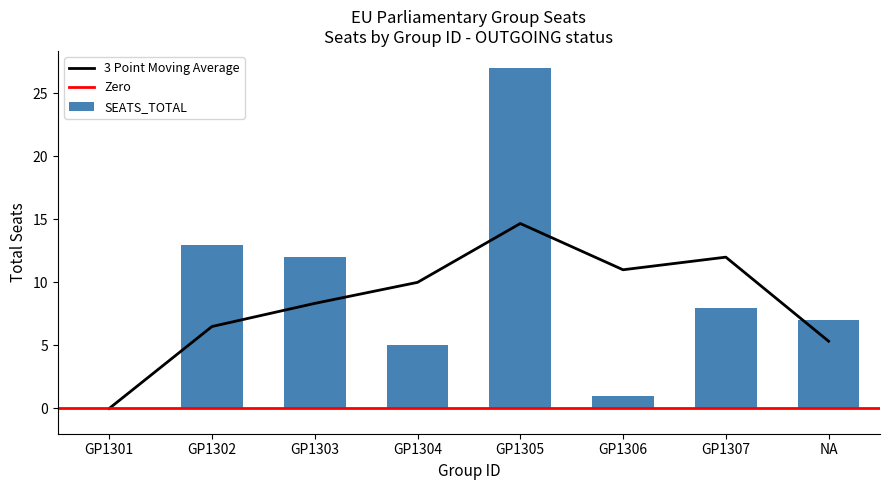

What is the label of the 5th bar from the right?

GP1304